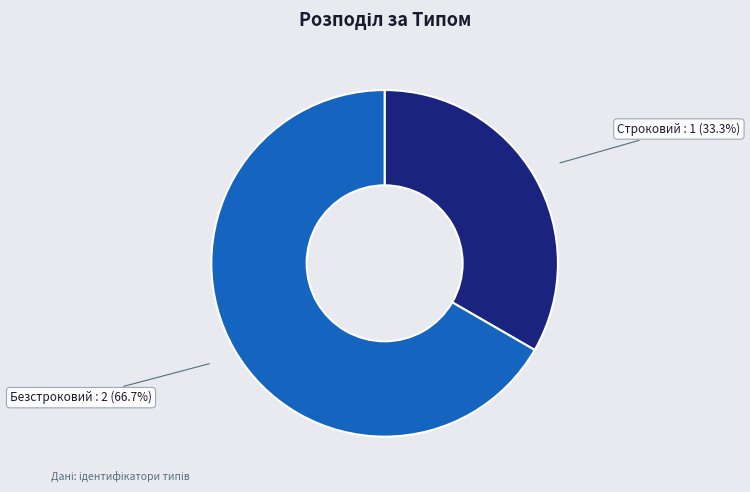

Does any single category account for the majority?

Yes